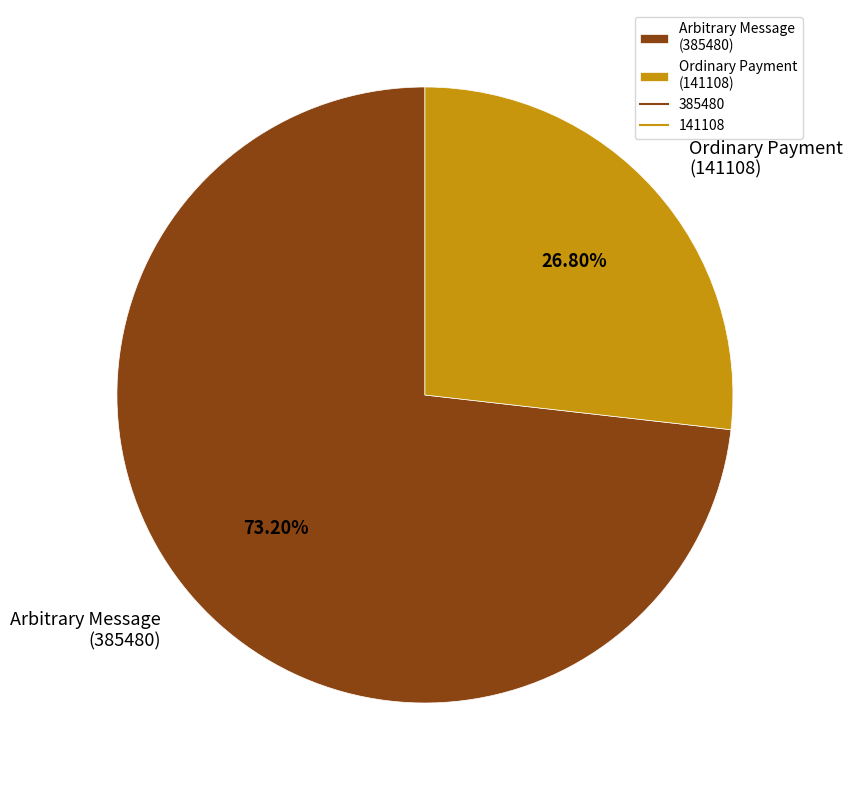

Which slice is the smallest?

Ordinary Payment (141108)